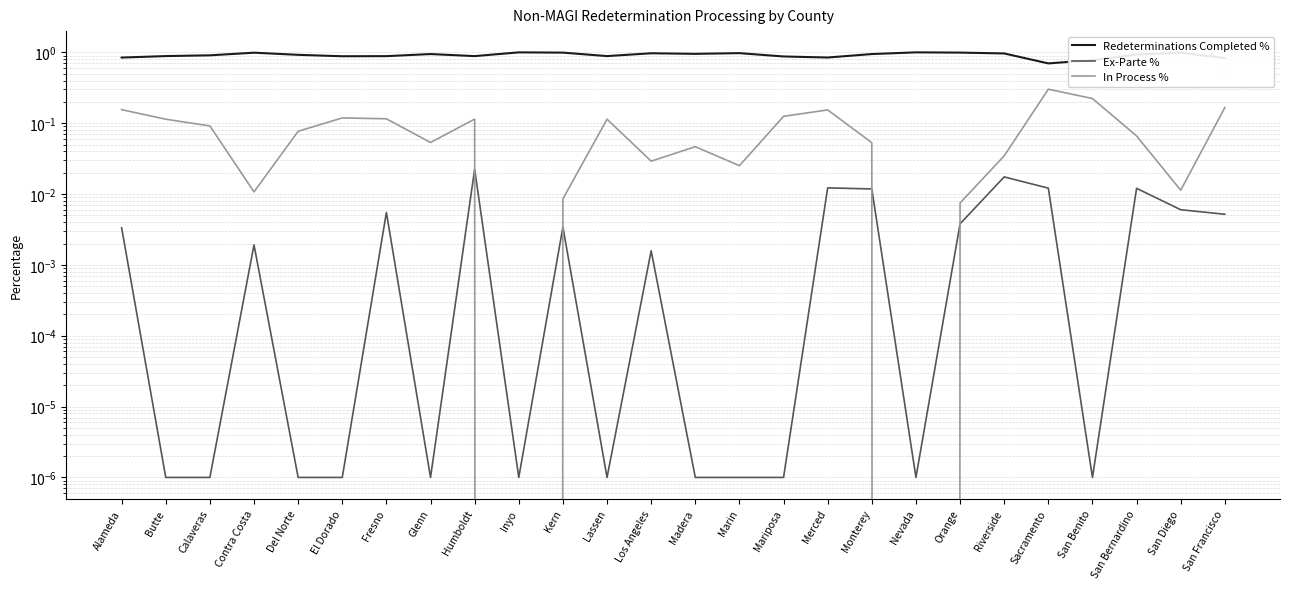

Which category has the lowest value in the Redeterminations Completed % series?

Sacramento